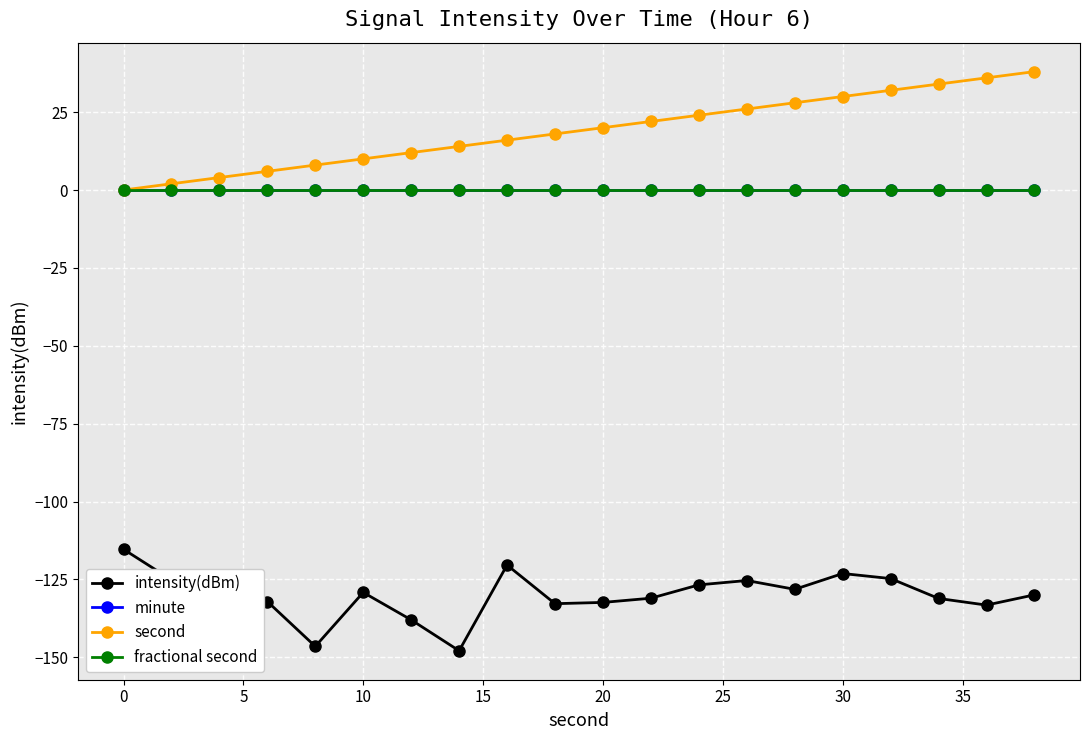

True or false: fractional second and second cross at least once.

False